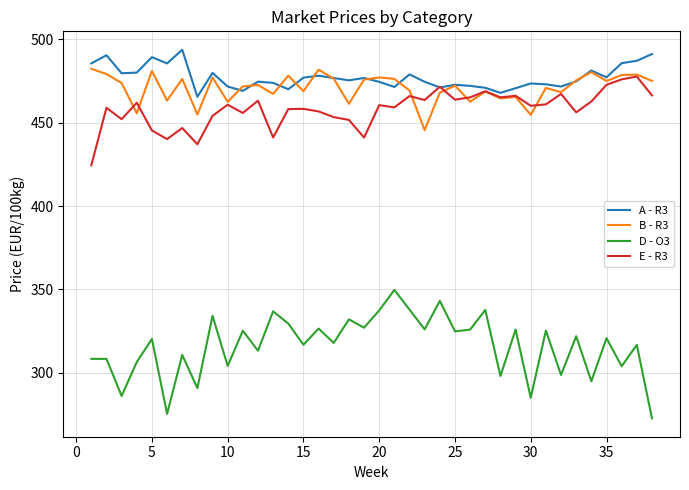

What is the minimum value shown in the chart?

272.7